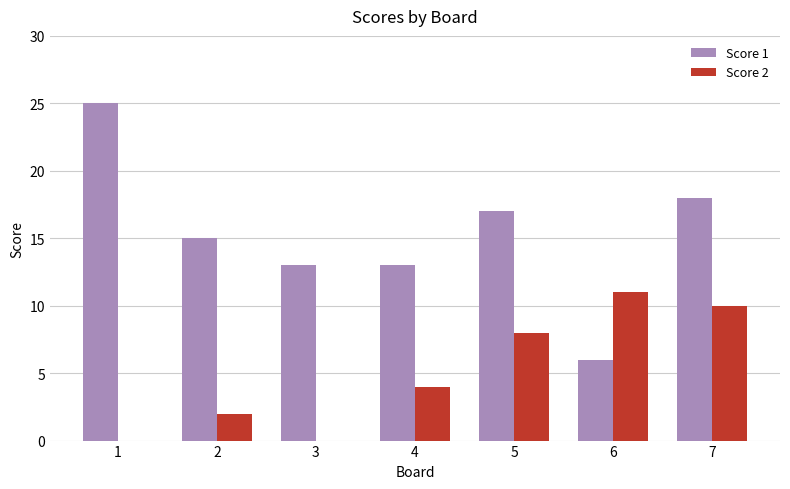

What are all the series names shown in the legend?

Score 1, Score 2